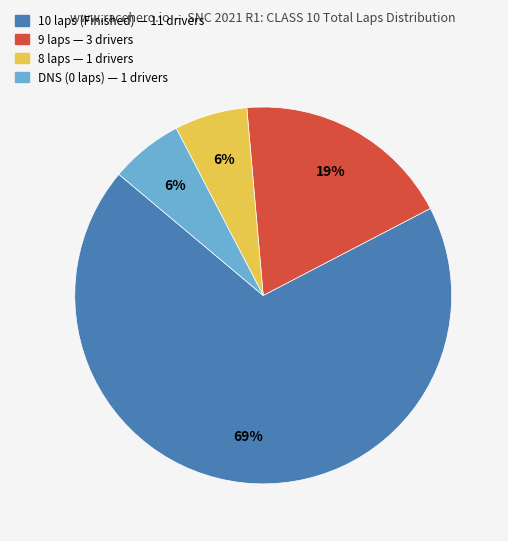

Is there a majority slice in this chart?

Yes